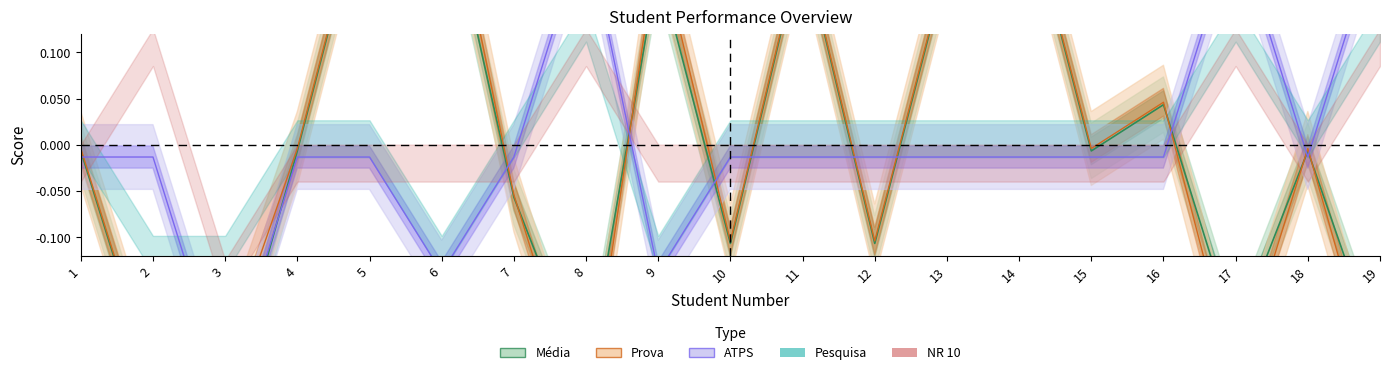

Count the number of categories in the chart.

19